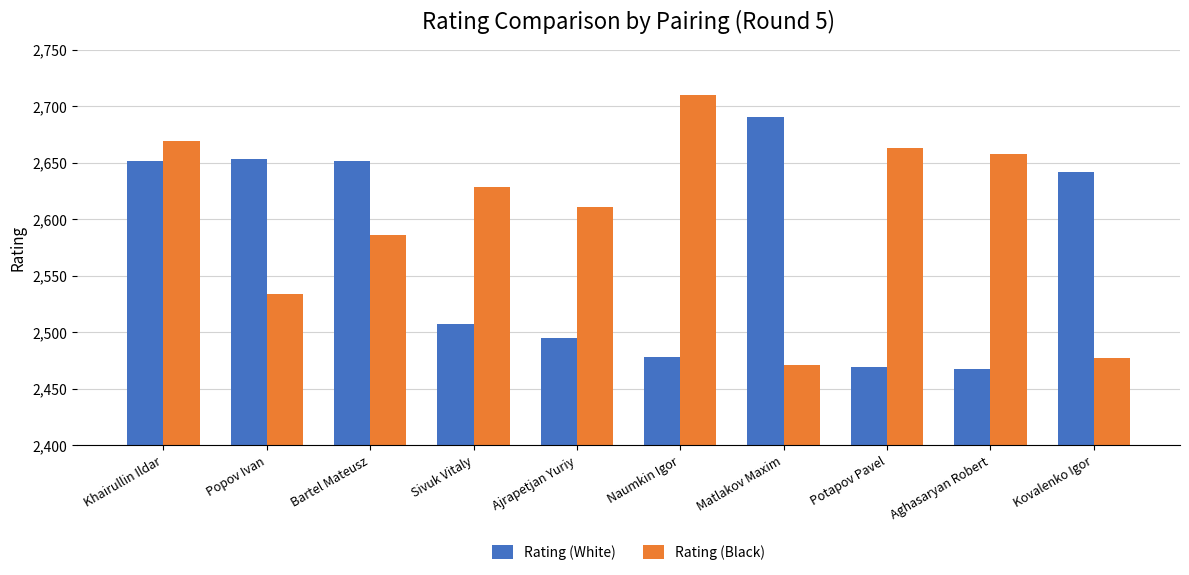

What is the value of the Rating (Black) bar at the 1st from the left?

2669